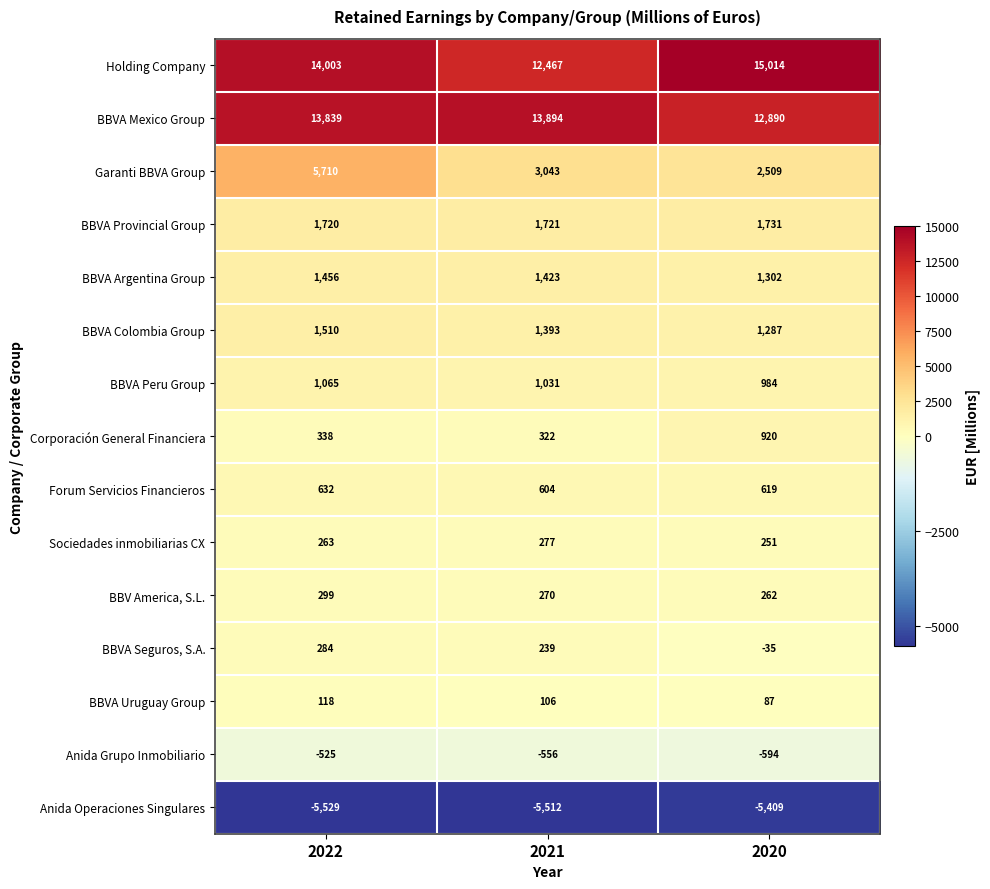

Which category has the highest value in the Holding Company series?

2020